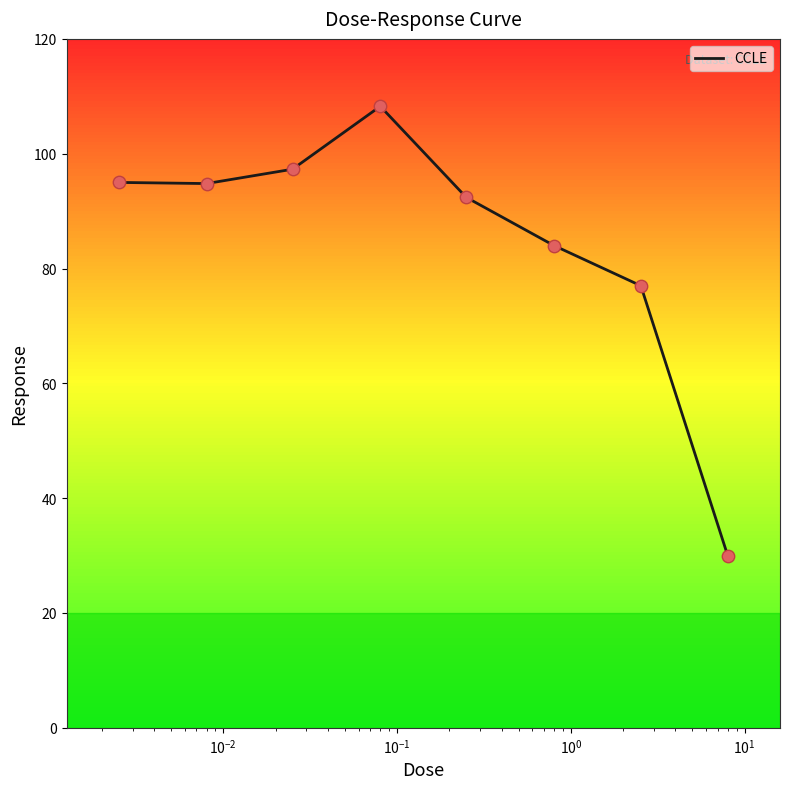

What is the greatest value displayed?

108.3